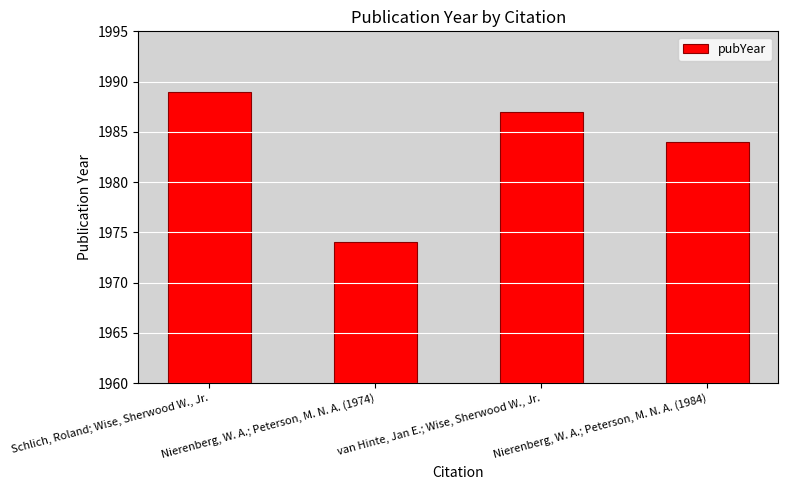

Does the chart contain stacked bars?

No